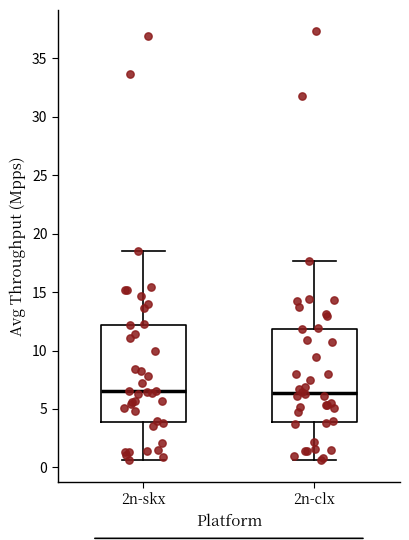

Reading left to right, read every box against the y-axis: the position of its median line, the range the box covers, and the ends of its whiskers. The values are not printed on the chart, so give them approximately, as read against the axis.

2n-skx: median 6.5, box 4.0 to 12.0, whiskers 0.5 to 18.5
2n-clx: median 6.5, box 4.0 to 12.0, whiskers 0.5 to 17.5